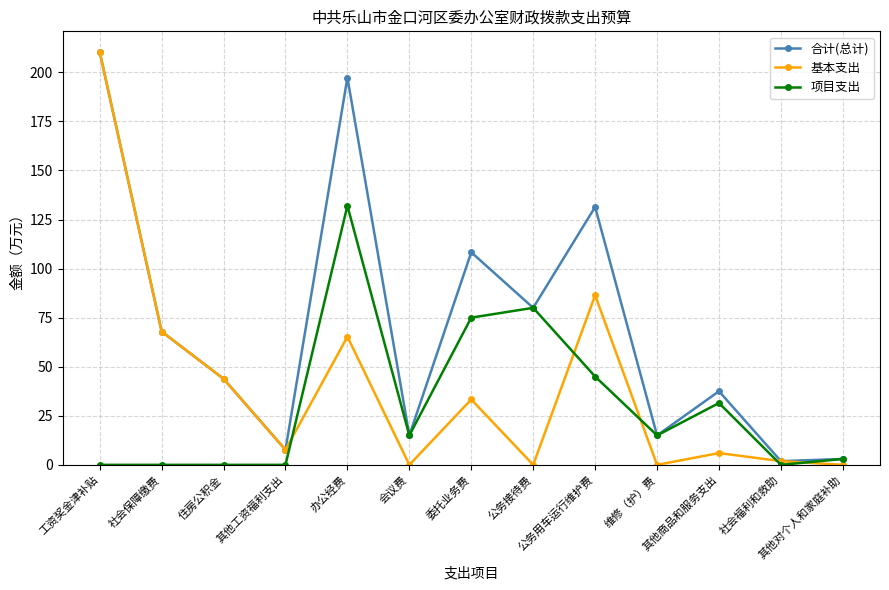

What is the label of the 10th point from the left?

维修（护）费